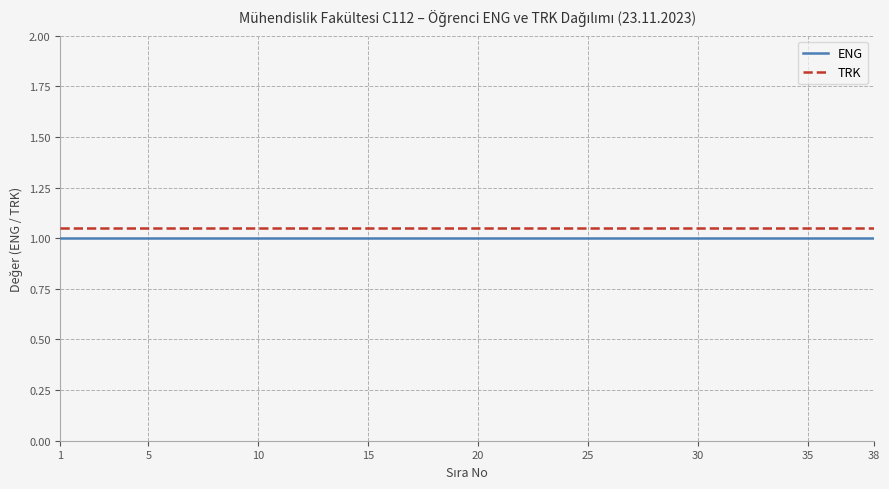

What is the minimum value shown in the chart?

1.0